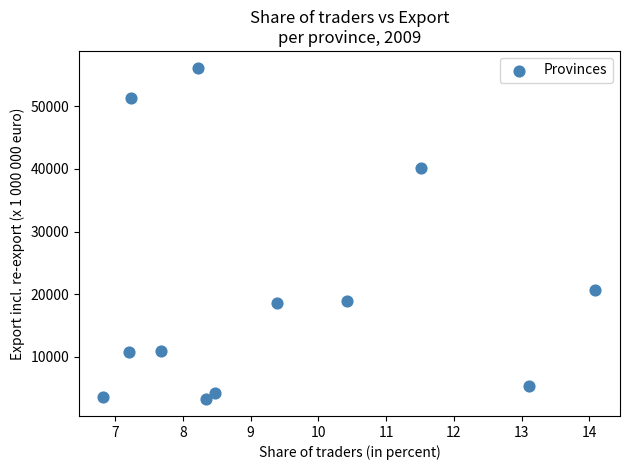

What is the range of Y values (max minus min)?

53080